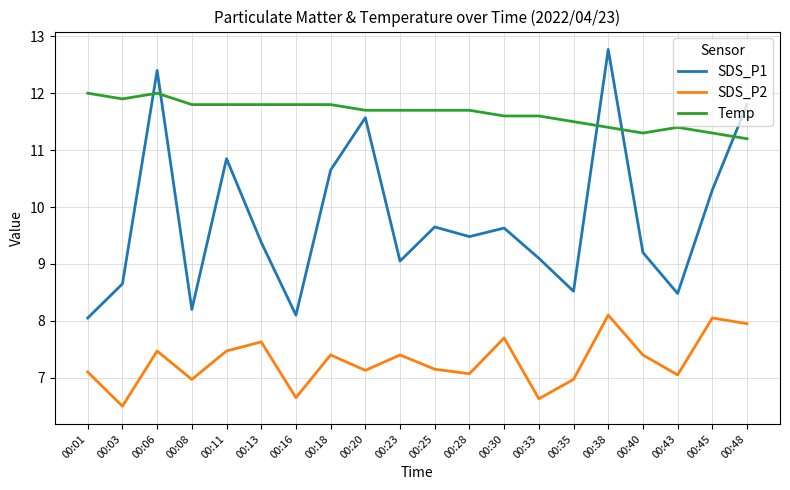

At which category does Temp reach its first local peak?

00:06